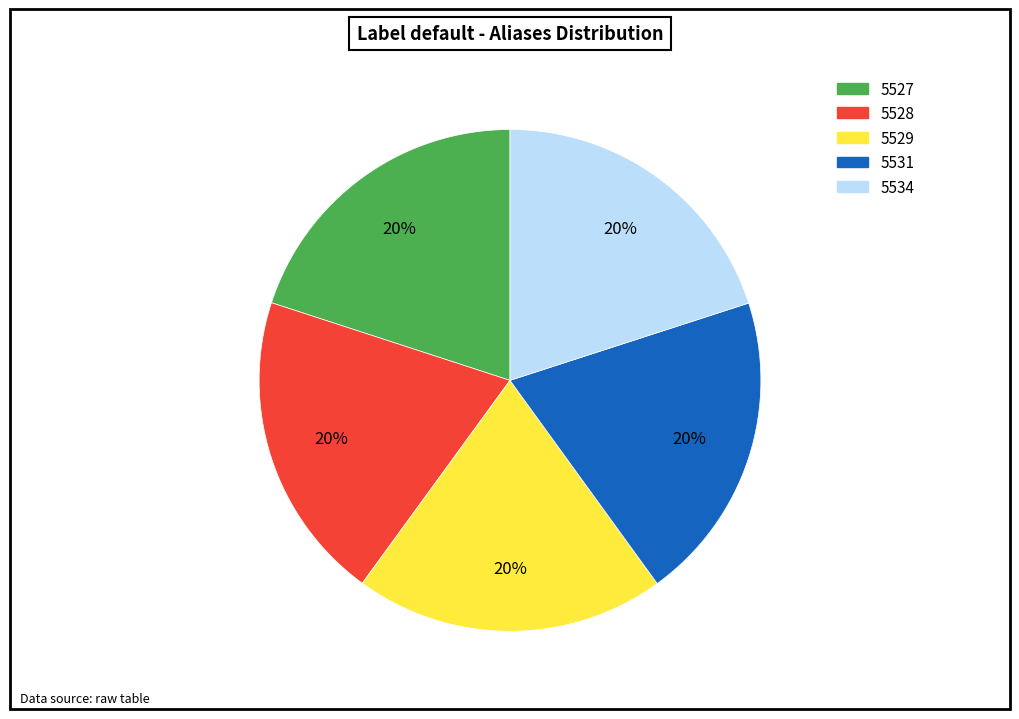

To the nearest percent, what portion does 5527 represent?

20%